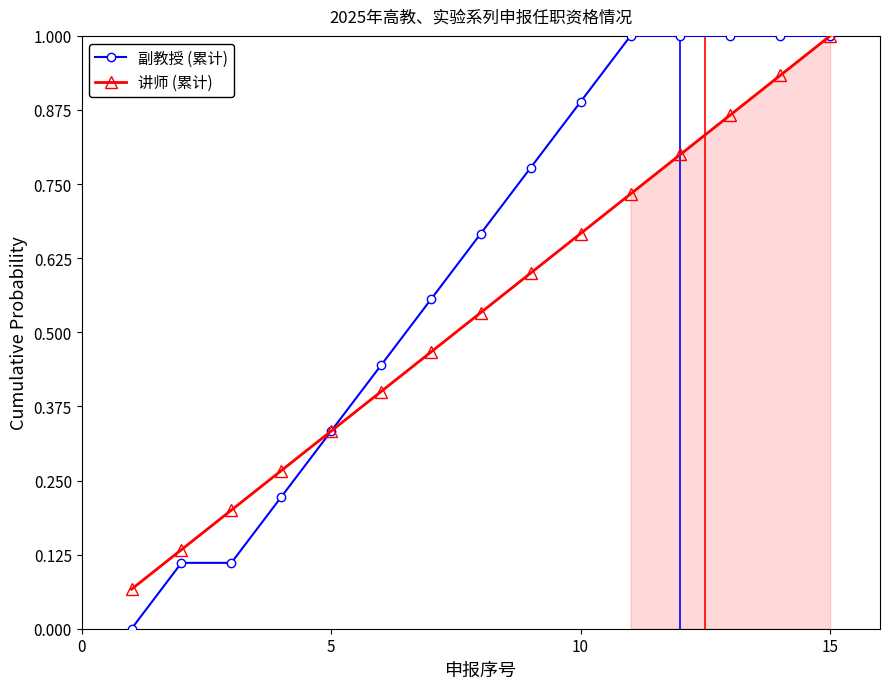

The 讲师 (累计) series shows 0.3 at 10. True or false?

False